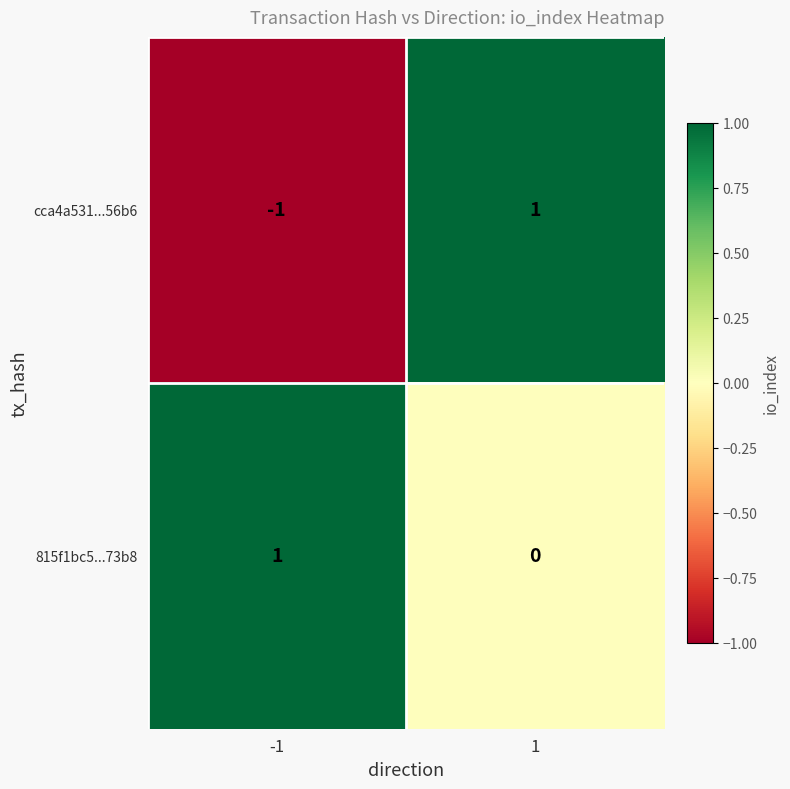

Reading right to left, list all the values displayed in this chart.

cca4a531...56b6: 1	-1
815f1bc5...73b8: 0	1